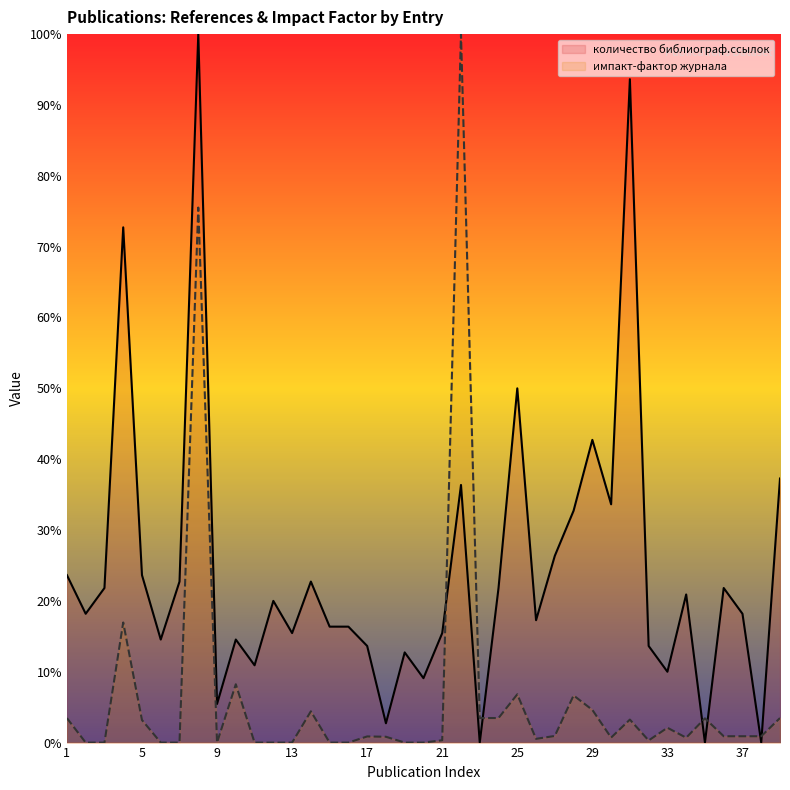

What is the spread (max minus min) of values at 29?

38.1